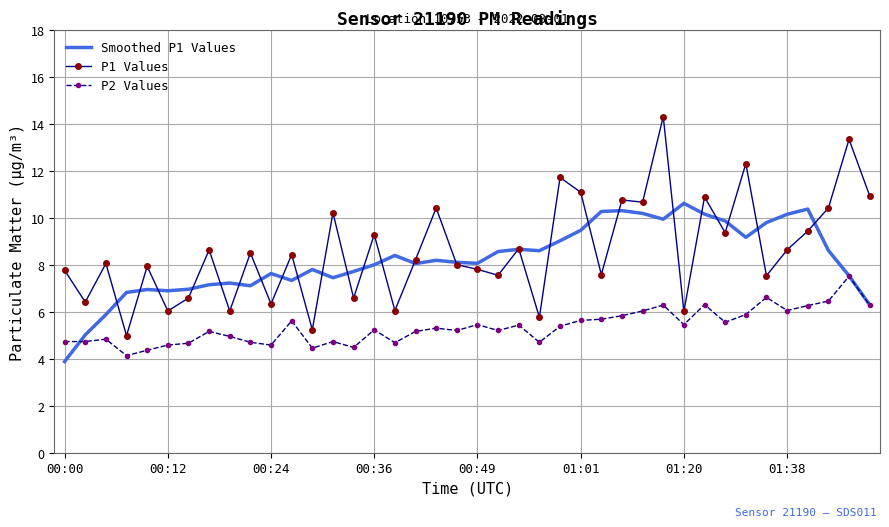

What is the greatest value displayed?

14.3